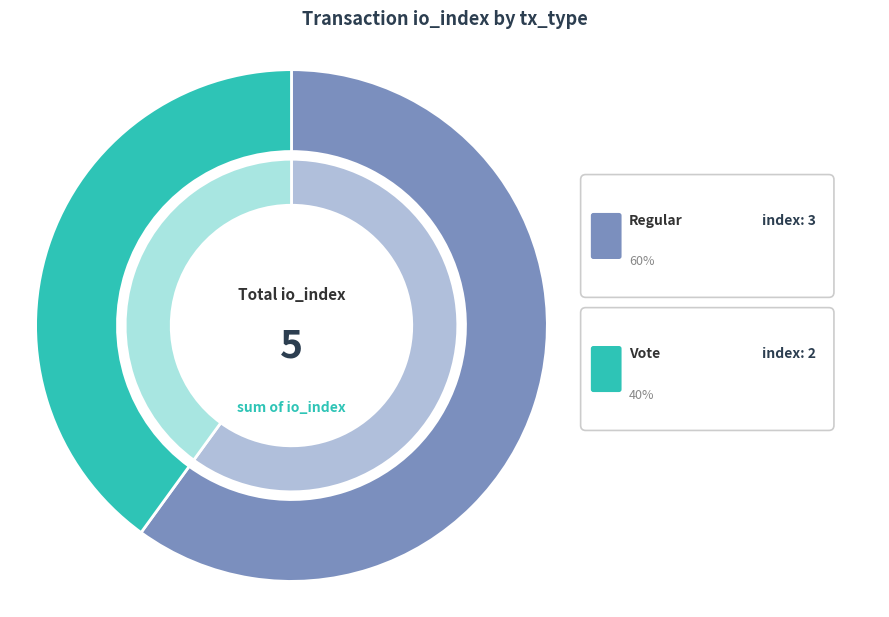

What is the change in value from Regular to Vote?

-1